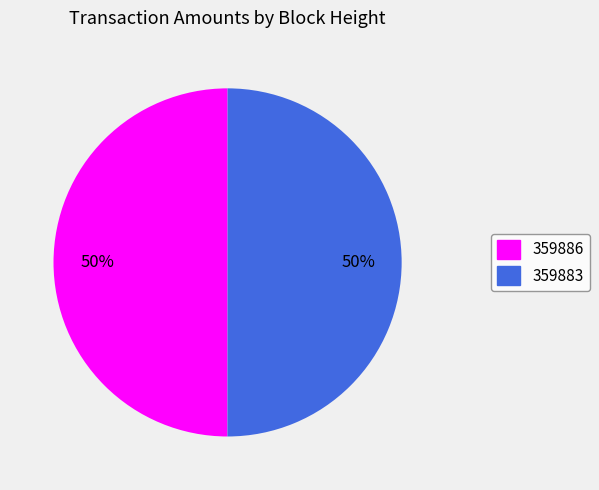

What is the ratio of the value at 359886 to the value at 359883?

1.0